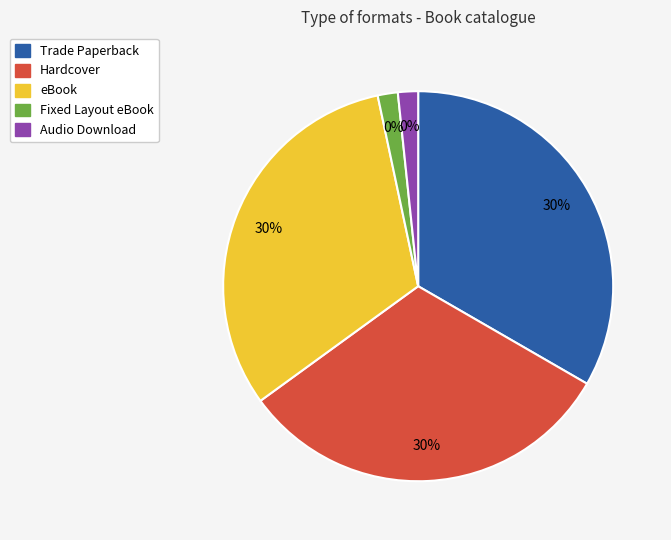

What is the change in value from Trade Paperback to Audio Download?

-19